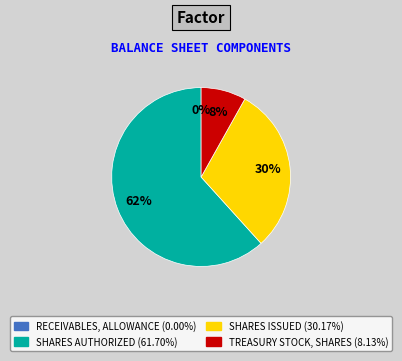

Does any single category account for the majority?

Yes